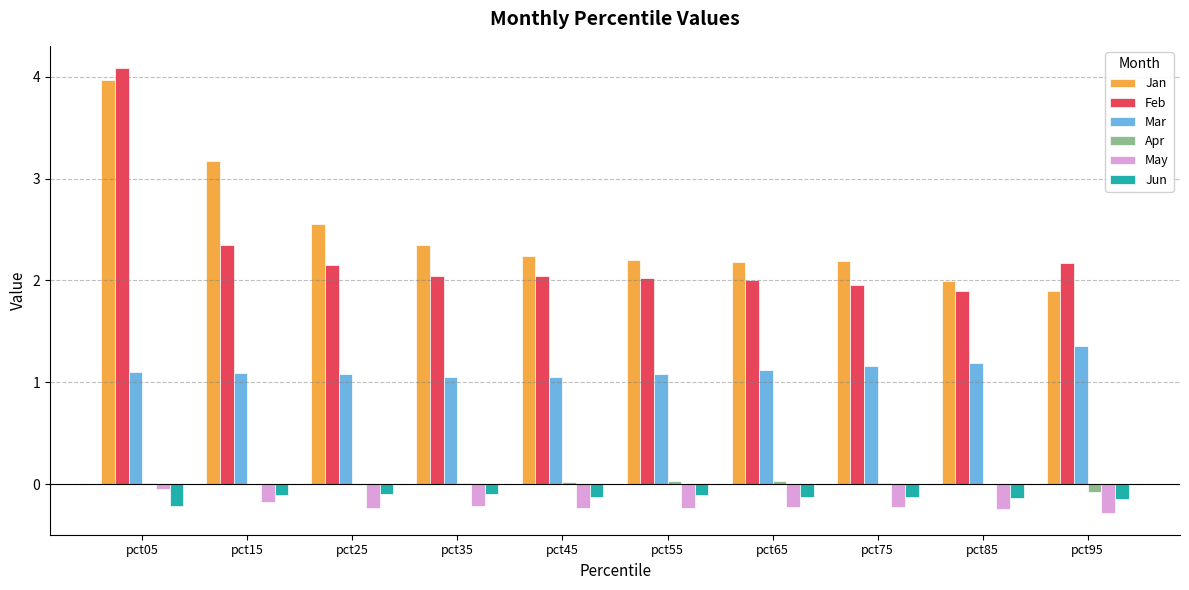

At which label does Feb first exceed 2?

pct05